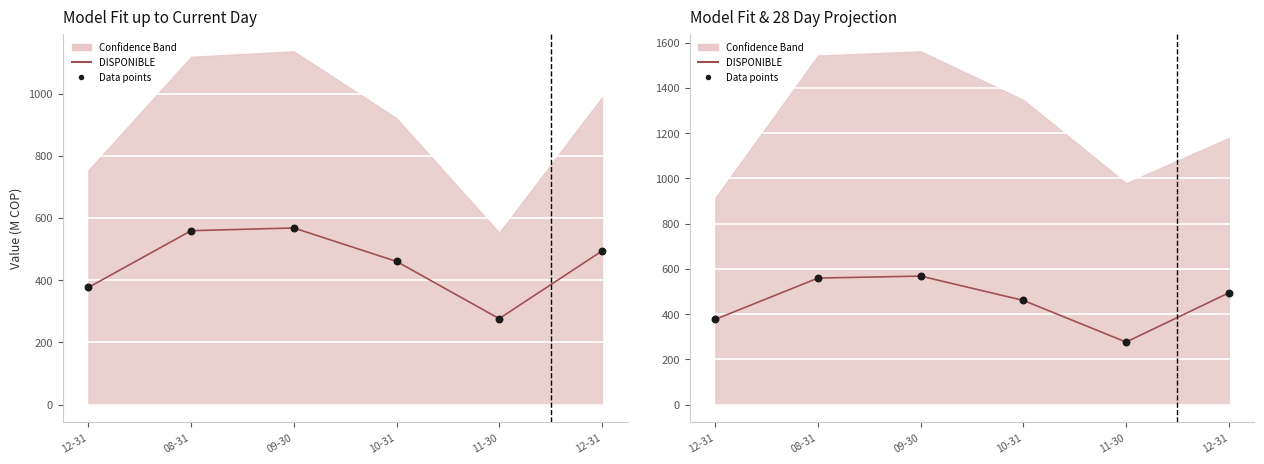

Which series has the widest spread of Y values?

DISPONIBLE